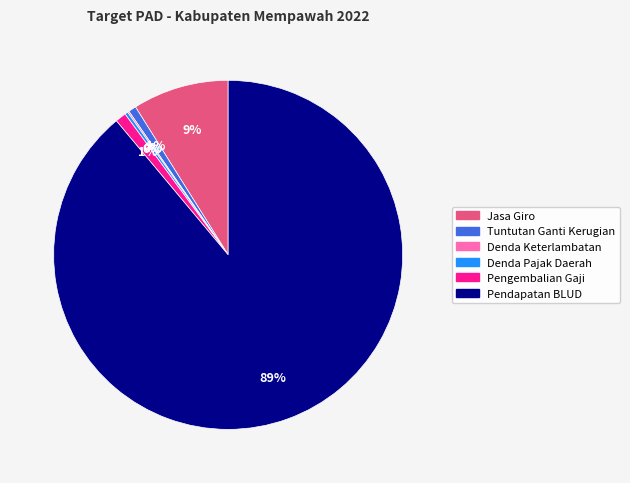

Approximately how many times larger is the value at Pendapatan BLUD compared to Denda Pajak Daerah?

309.4